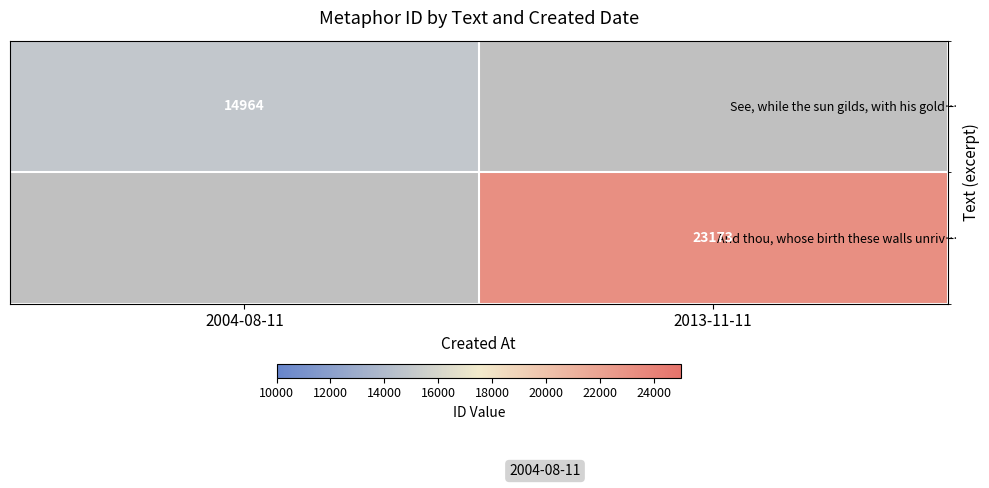

The And thou, whose birth these walls unriv… series shows 23173 at 2013-11-11. True or false?

True